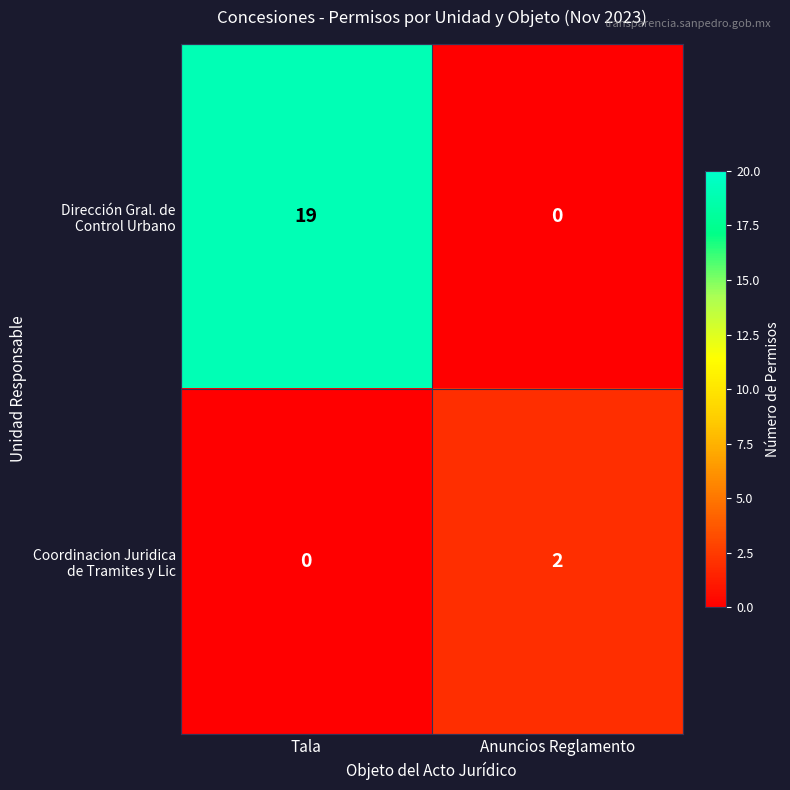

How many categories are shown in the chart?

2